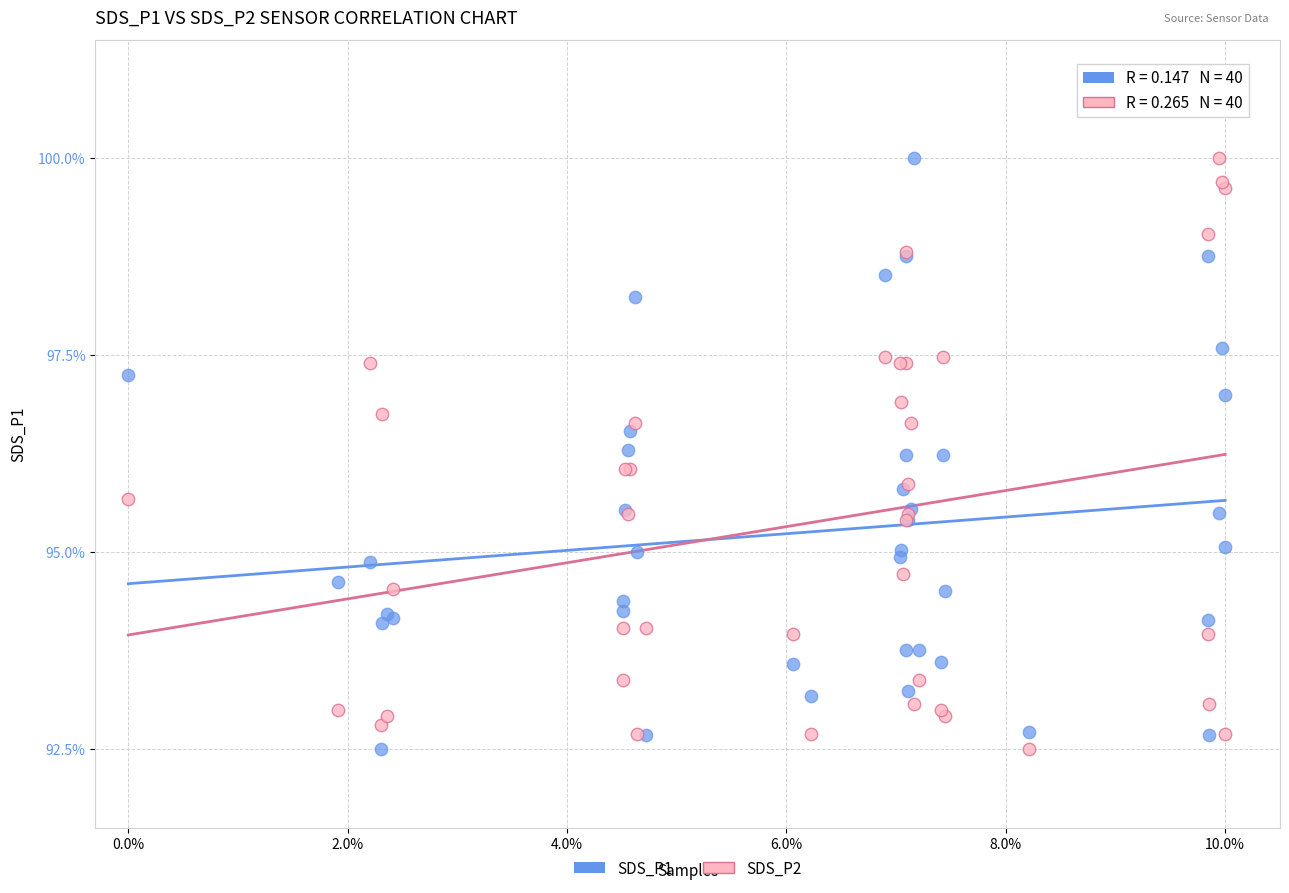

What is the X range (max minus min) for the scatter plot?

10.0